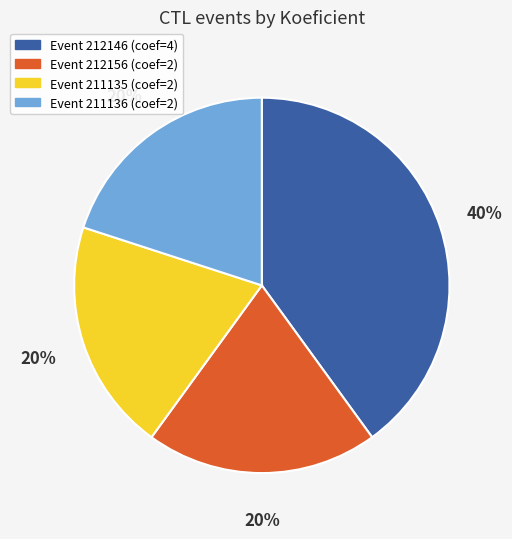

Count the number of slices in the pie.

4